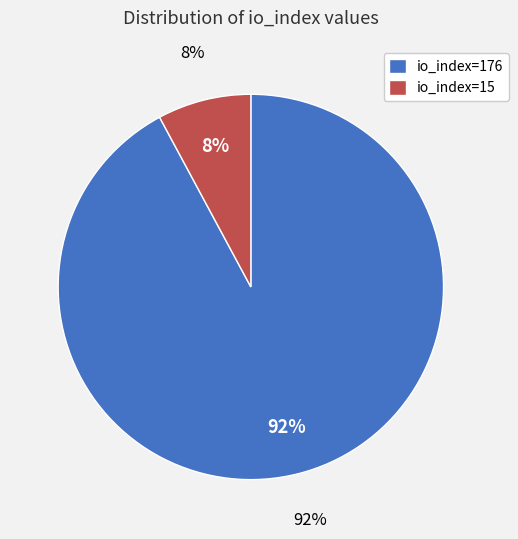

The io_index=176 slice represents 92% of the pie. True or false?

True